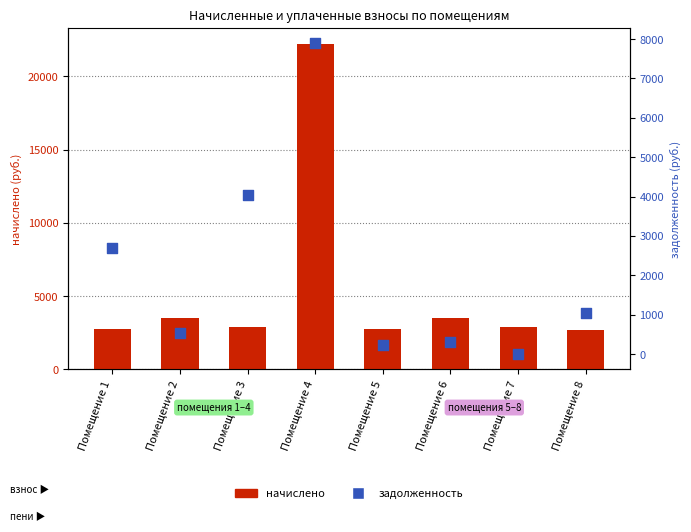

Which series reaches the maximum Y coordinate?

начислено